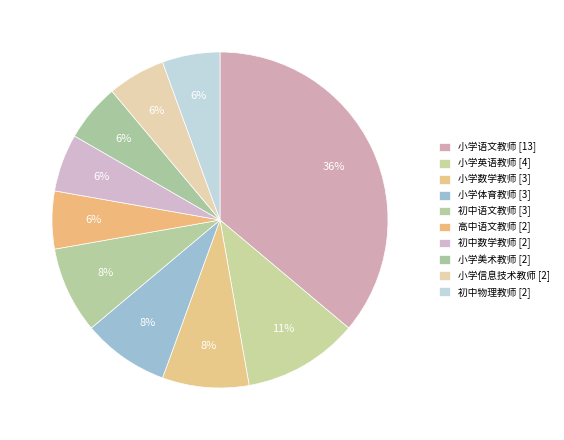

Count the number of slices in the pie.

10